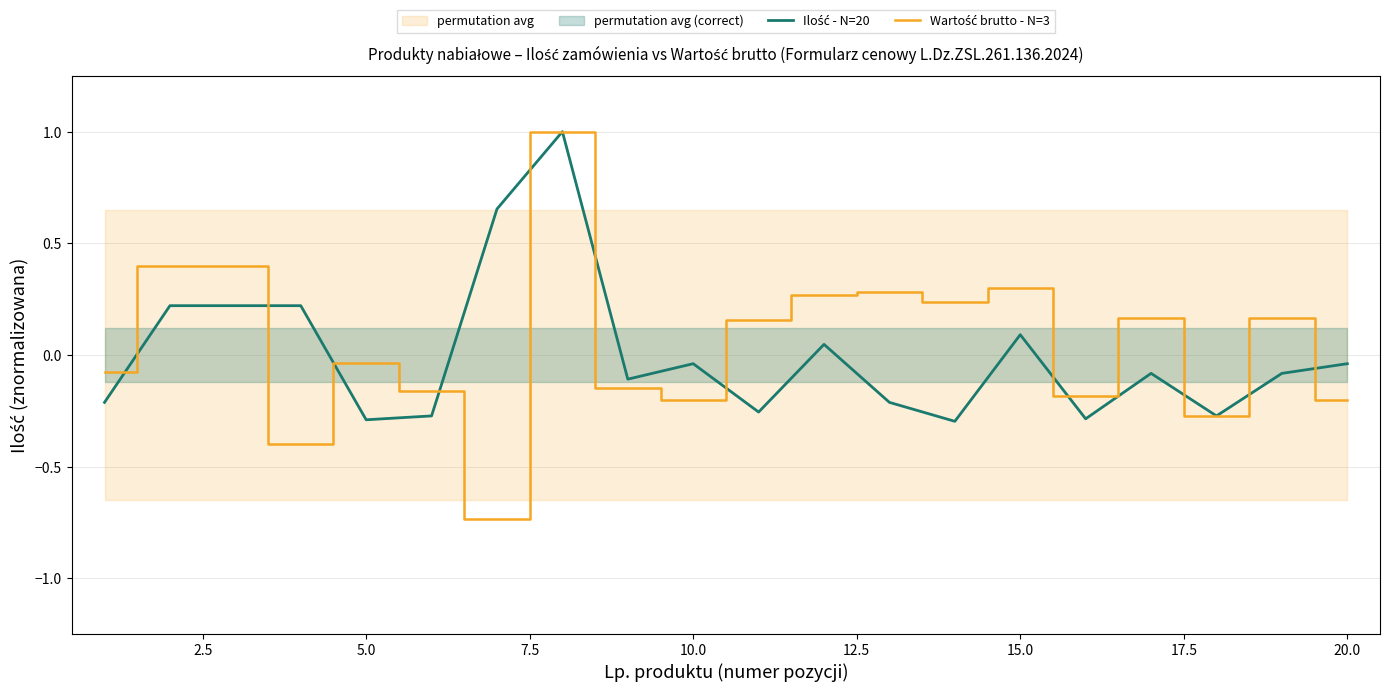

What is the minimum value shown in the chart?

-0.7